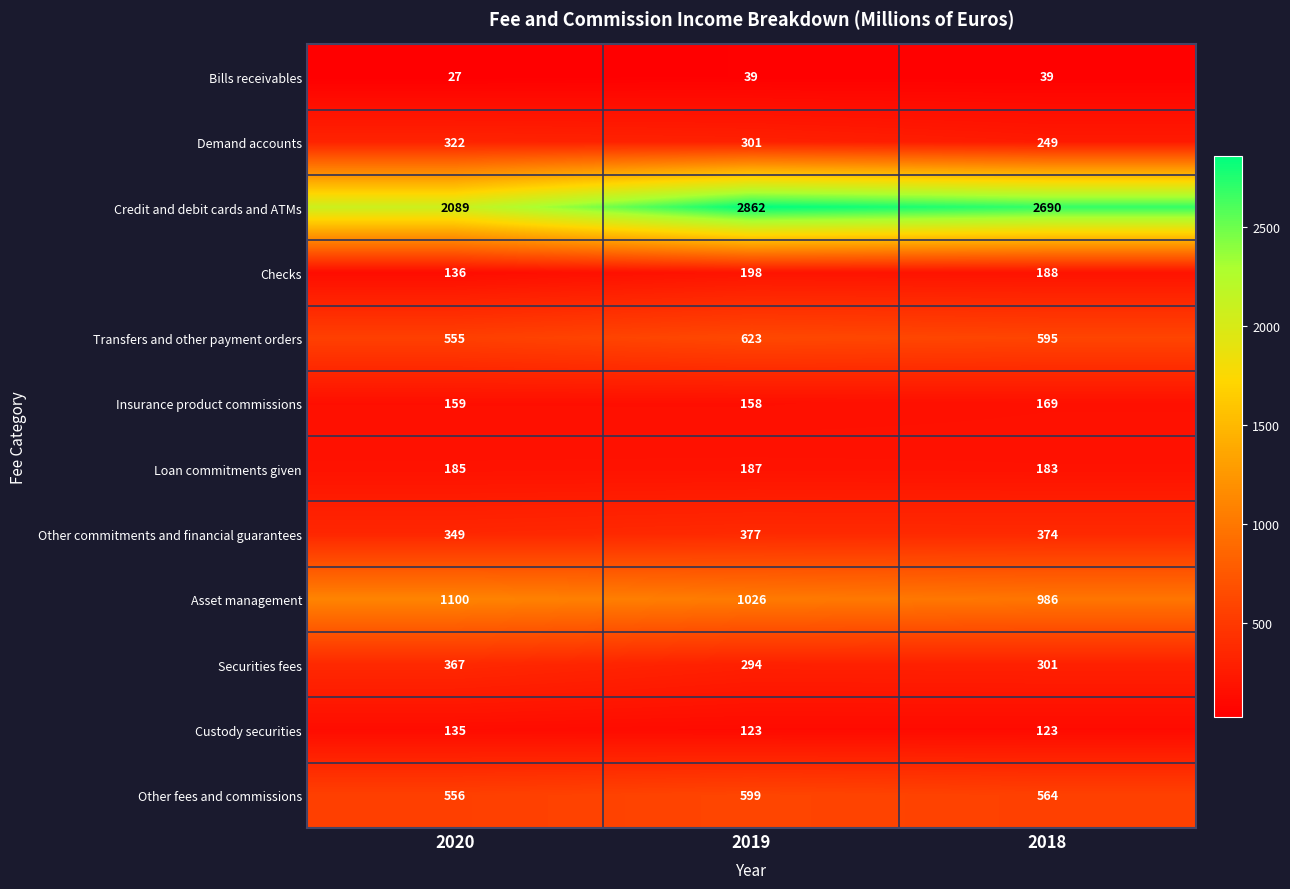

The value of Bills receivables at 2020 is 27. True or false?

True